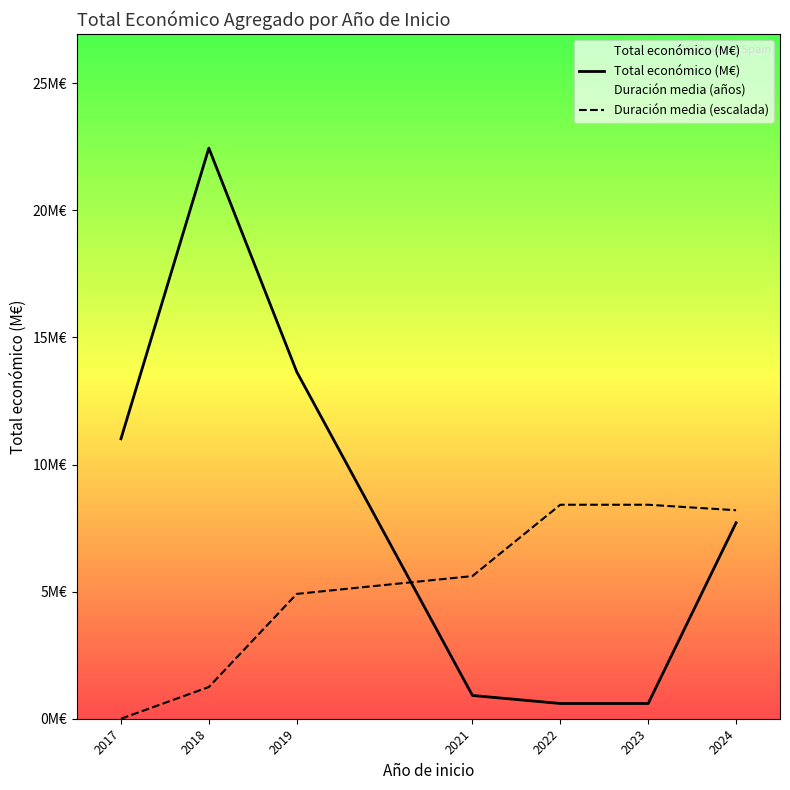

List the series in order of their overall mean, highest first.

Total económico (M€), Duración media (escalada)